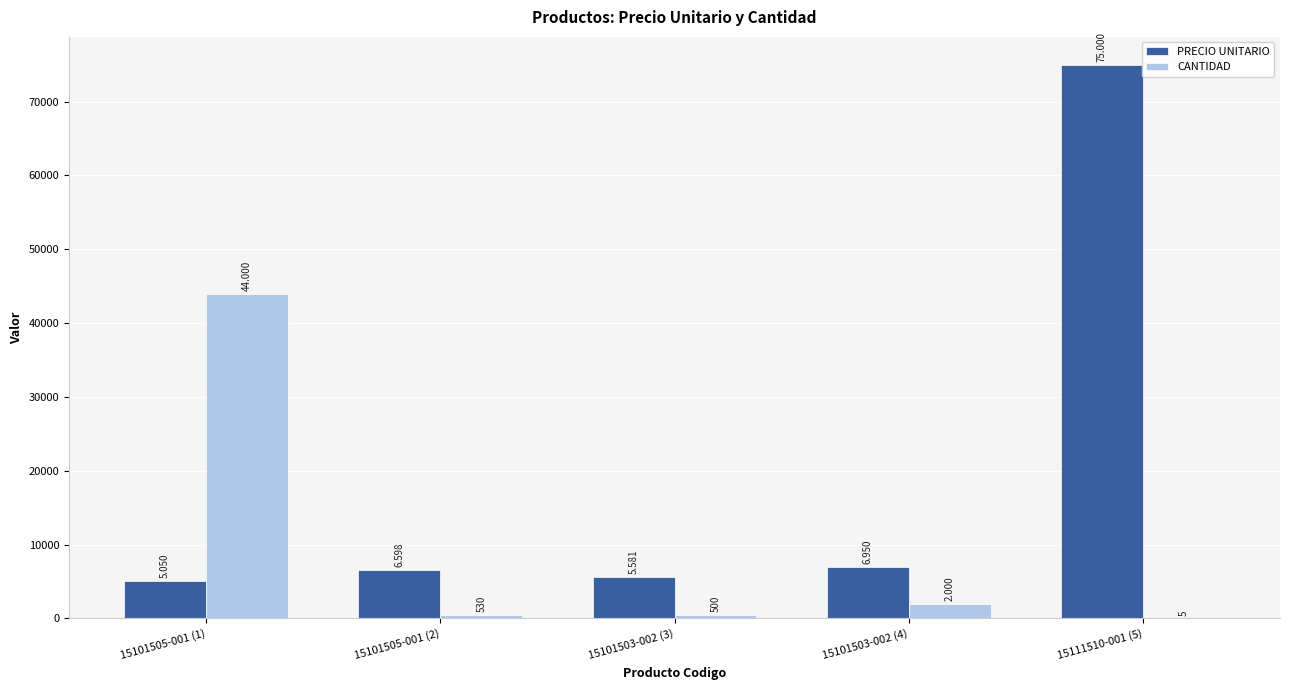

Reading left to right, transcribe all the data shown in this chart.

precio_unitario: 5050	6598	5581	6950	75000
cantidad: 44000	530	500	2000	5